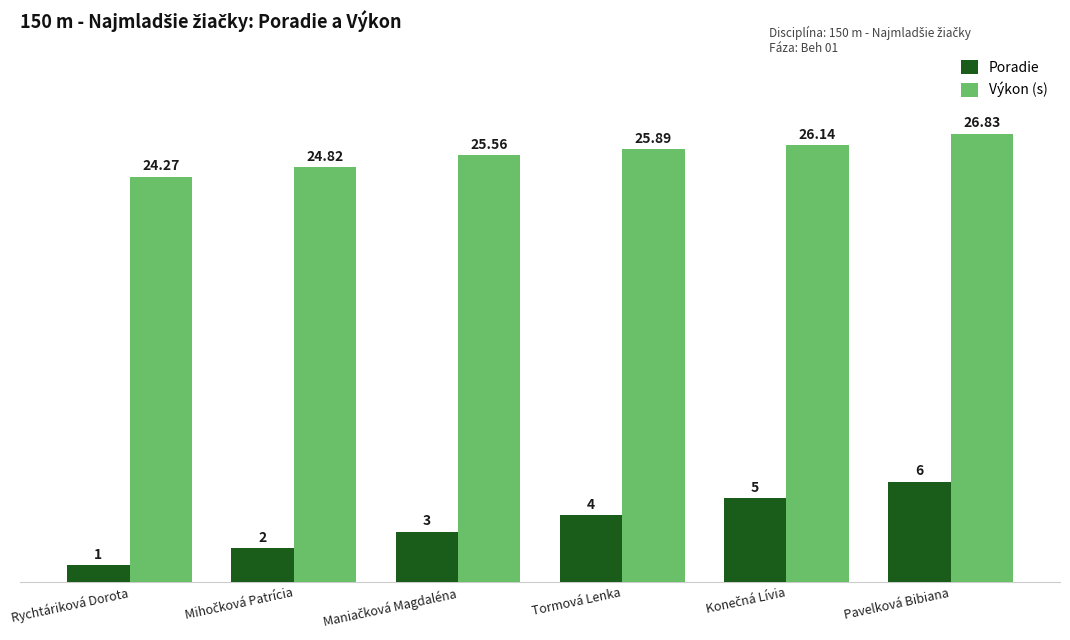

How many groups of bars are there?

6